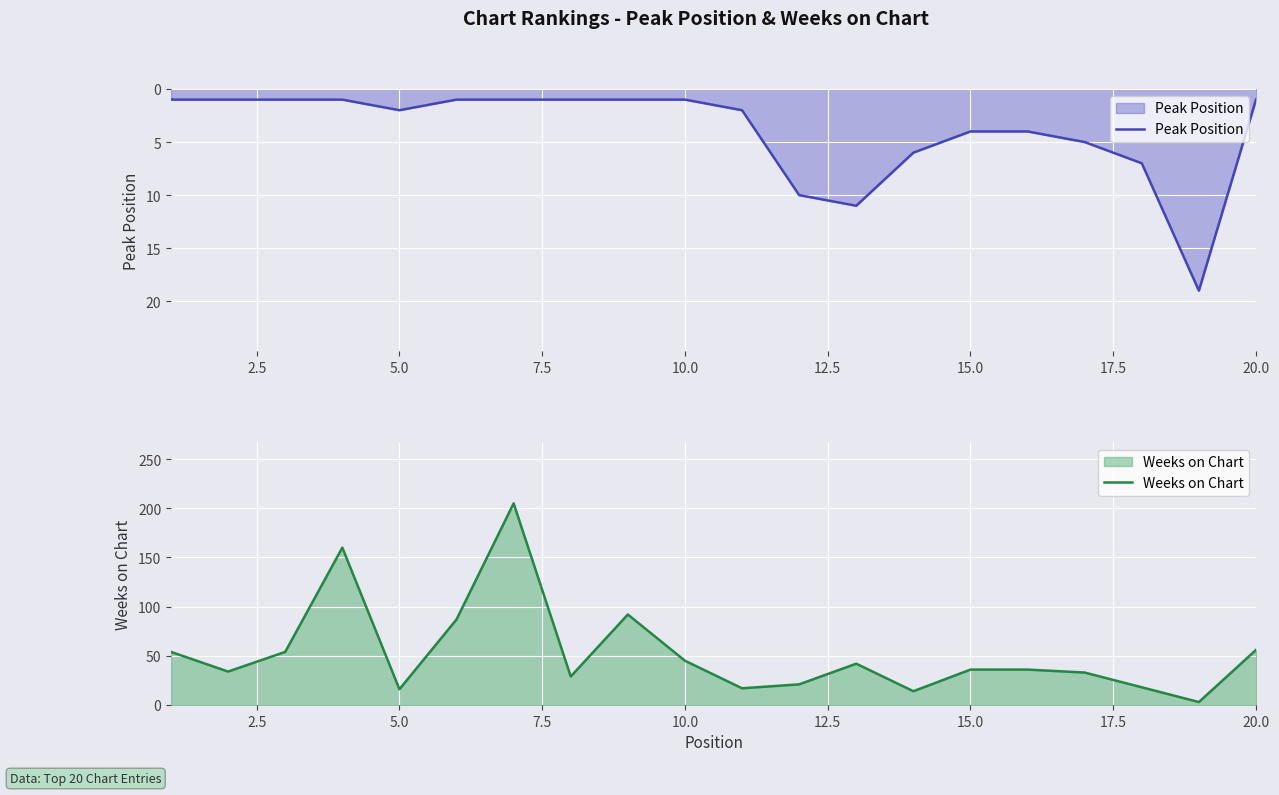

Which series has the widest spread of values?

Weeks on Chart